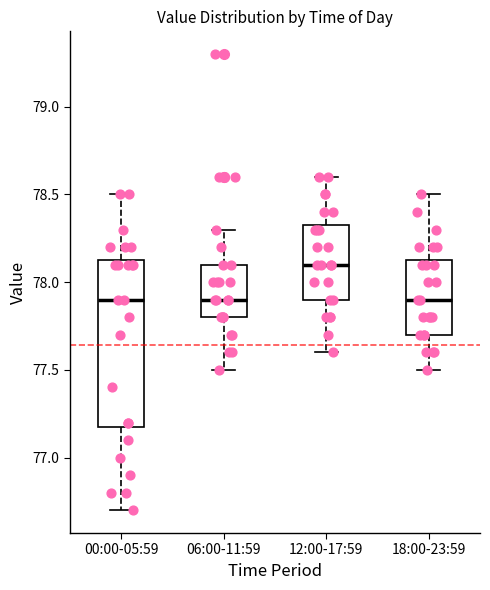

Reading left to right, transcribe this box plot: for each box, give where its median line is, the range the box spans, and where its two whiskers end, as read against the y-axis. The values are not printed on the chart, so give them approximately, as read against the axis.

00:00-05:59: median 77.90, box 77.20 to 78.15, whiskers 76.70 to 78.50
06:00-11:59: median 77.90, box 77.80 to 78.10, whiskers 77.50 to 78.30
12:00-17:59: median 78.10, box 77.90 to 78.35, whiskers 77.60 to 78.60
18:00-23:59: median 77.90, box 77.70 to 78.15, whiskers 77.50 to 78.50